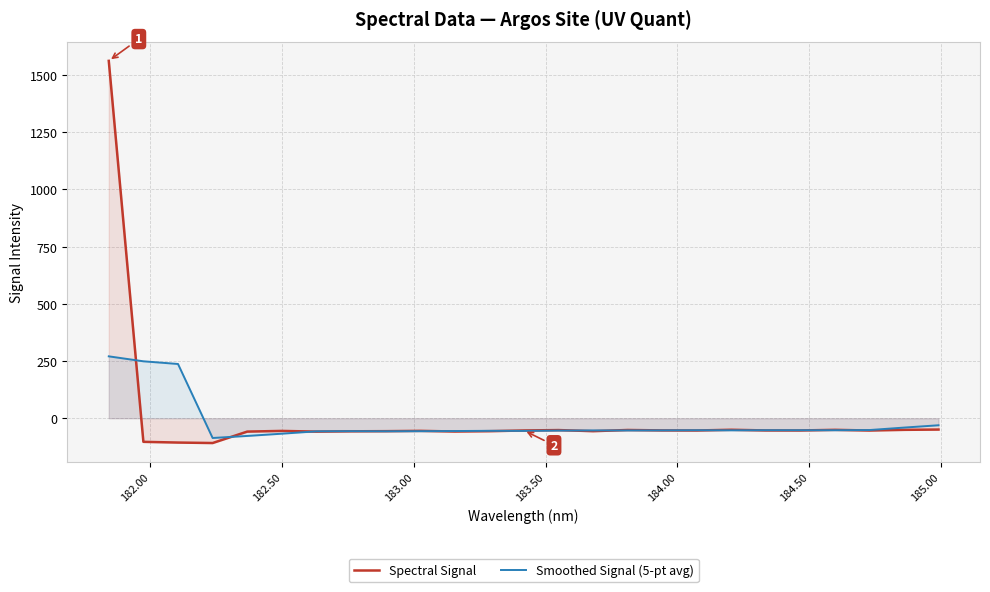

What is the smallest value displayed?

-108.5